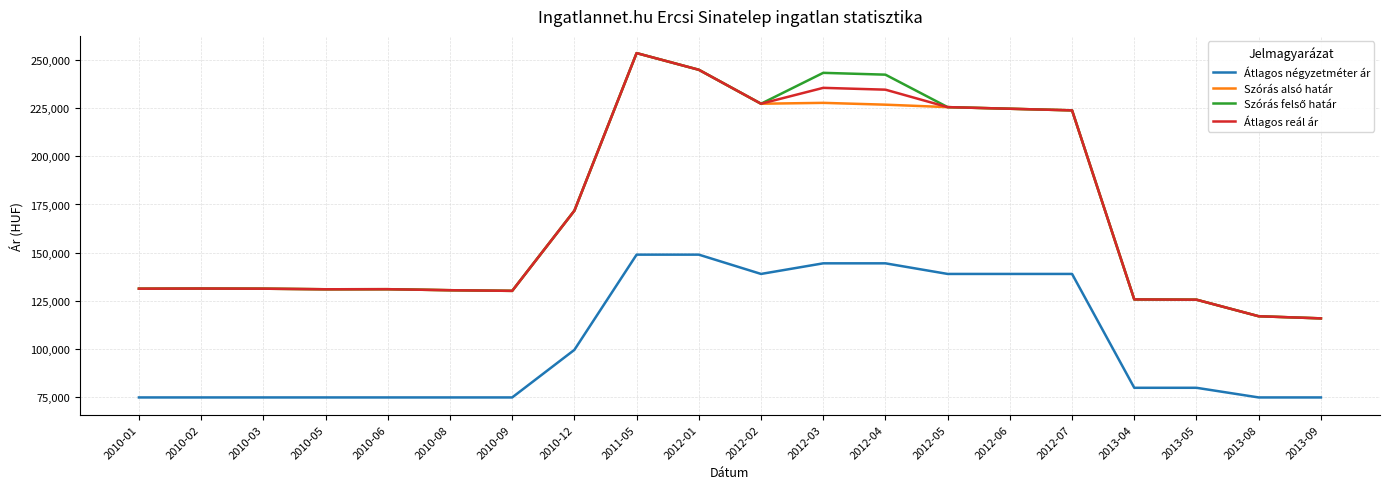

What is the difference between the highest and lowest values at 2010-12?

72120